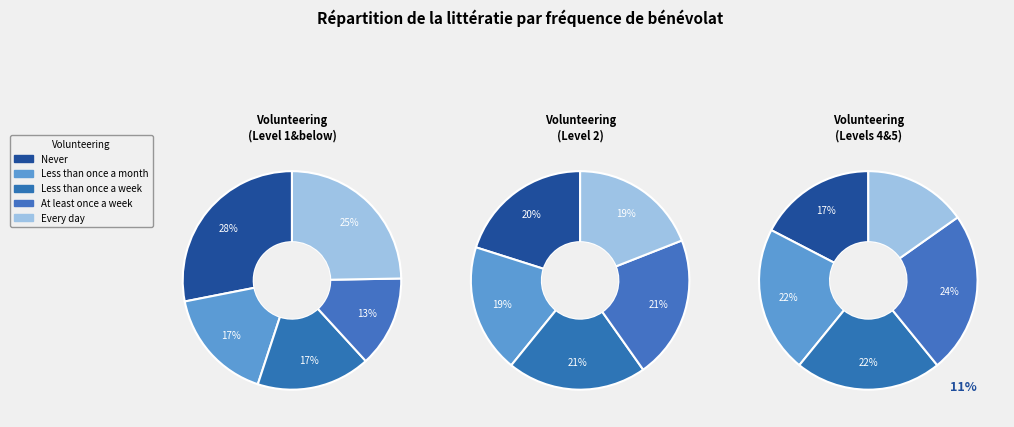

Rank the categories by value from highest to lowest.

At least once a week, Less than once a week, Never, Less than once a month, Every day